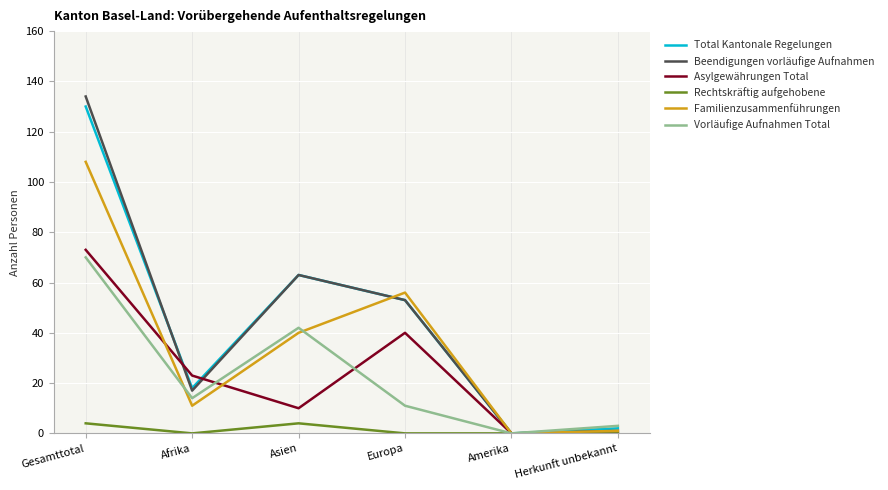

Is the value of Beendigungen vorläufige Aufnahmen at Asien greater than the value of Rechtskräftig aufgehobene at Europa?

Yes